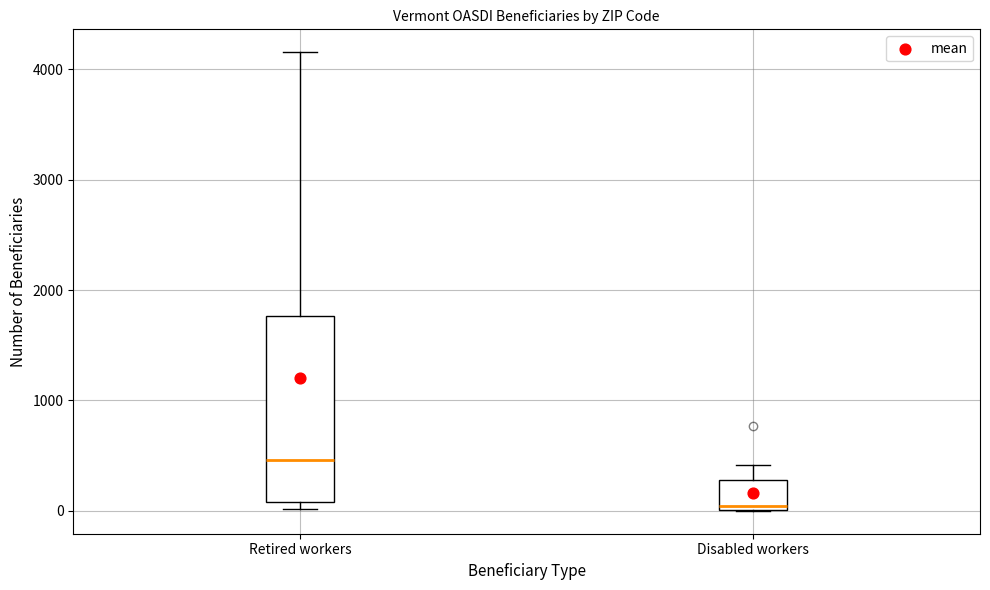

Which box has the highest median line?

Retired workers